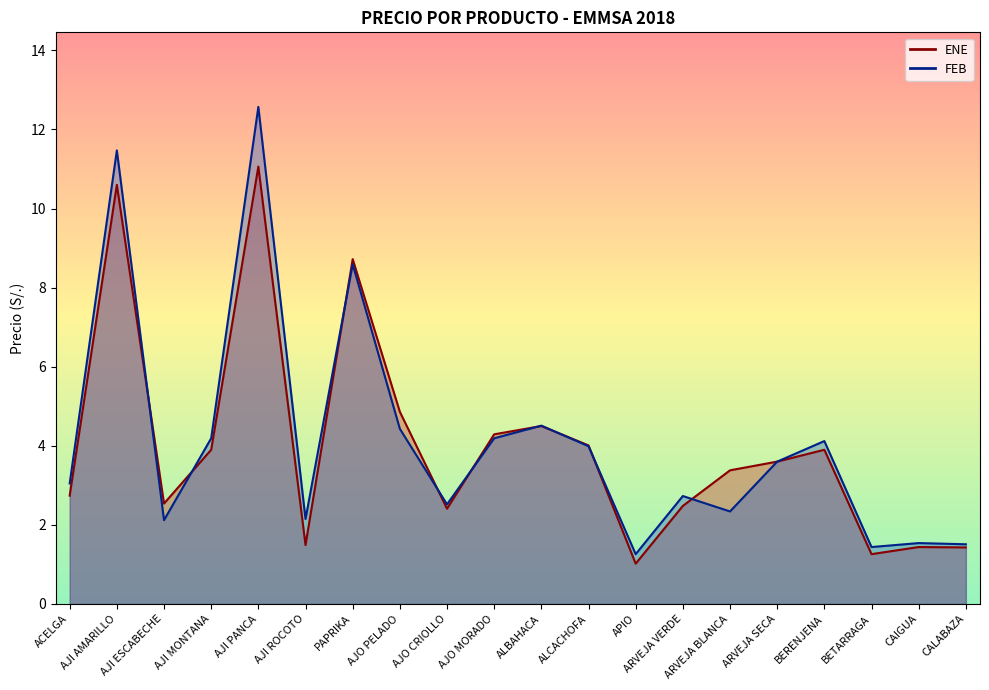

Which series has the largest range (max minus min)?

FEB